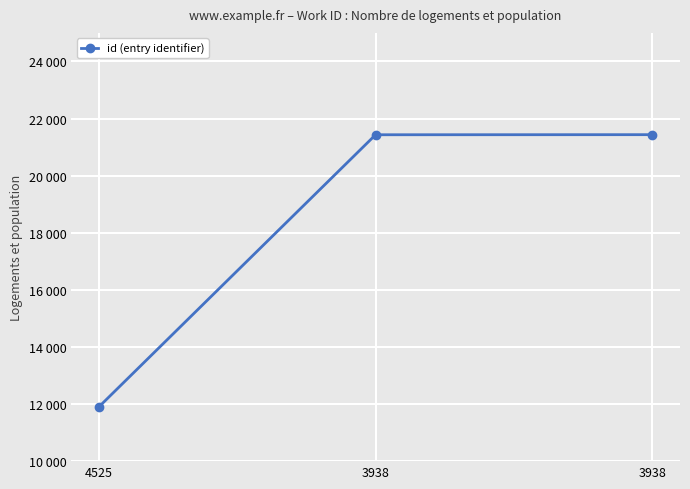

Does the chart have visible grid lines?

Yes